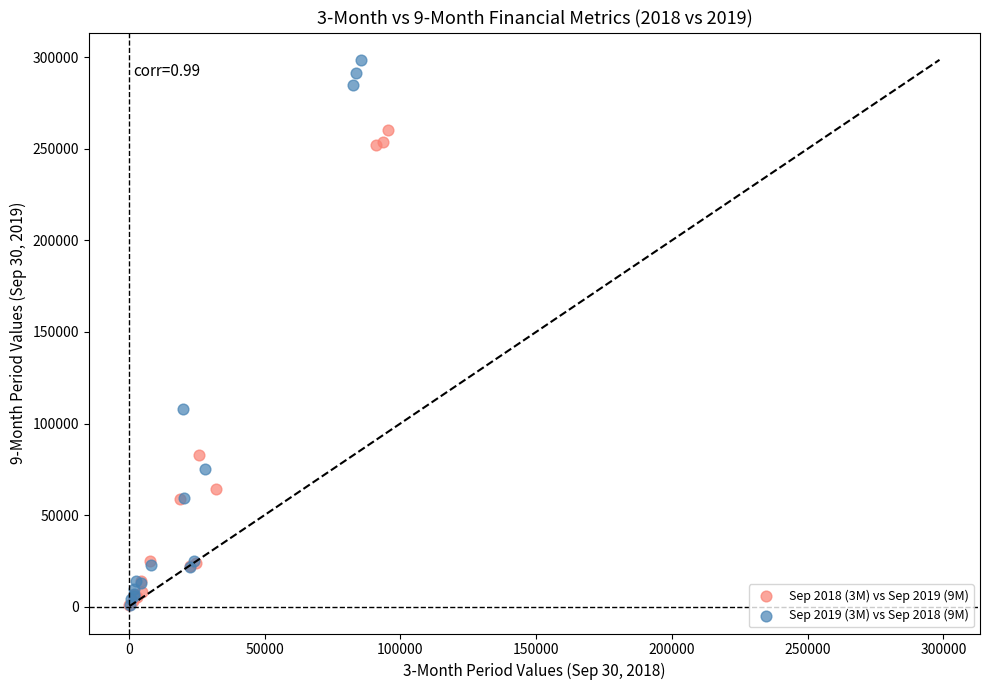

Which series contains the highest Y value?

Sep 2019 (3M) vs Sep 2018 (9M)